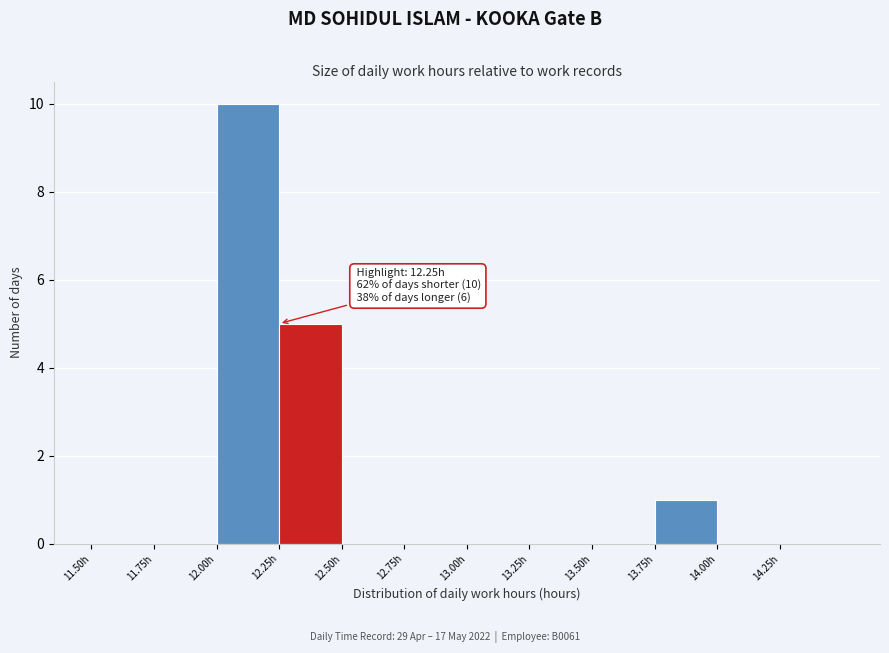

Which range on the x-axis has the tallest bar?

12.00 to 12.25